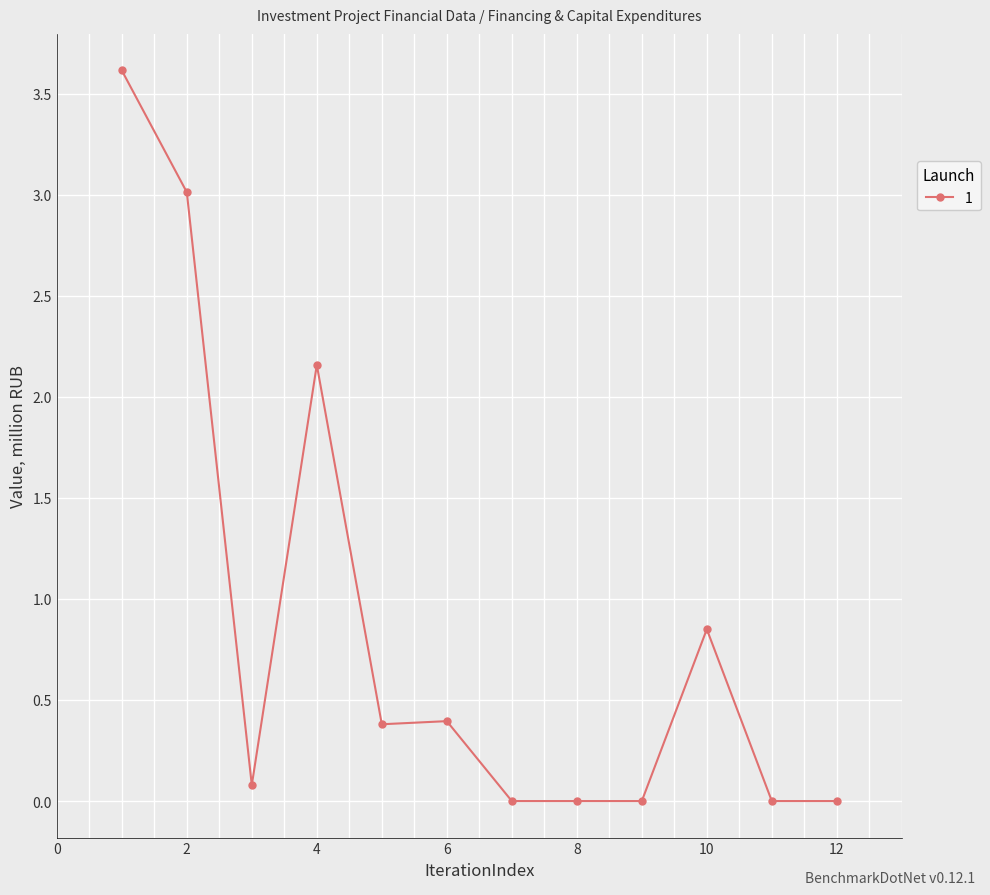

What is the value of the 2nd point from the left?

3.0